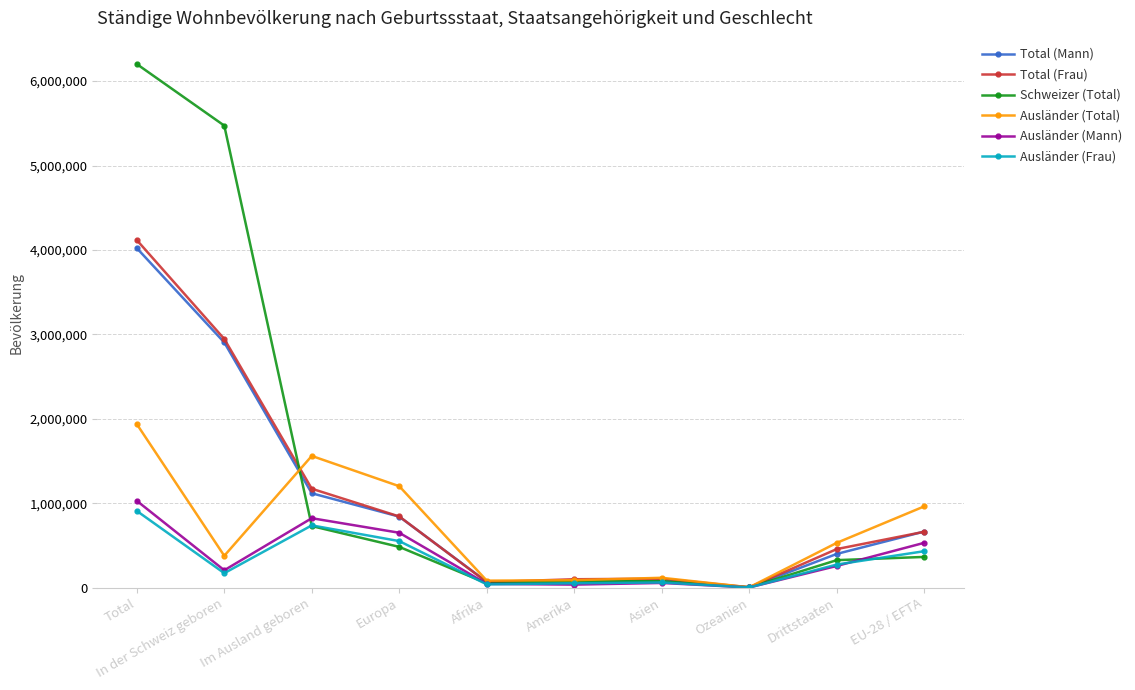

At which label does Total (Frau) reach its minimum?

Ozeanien